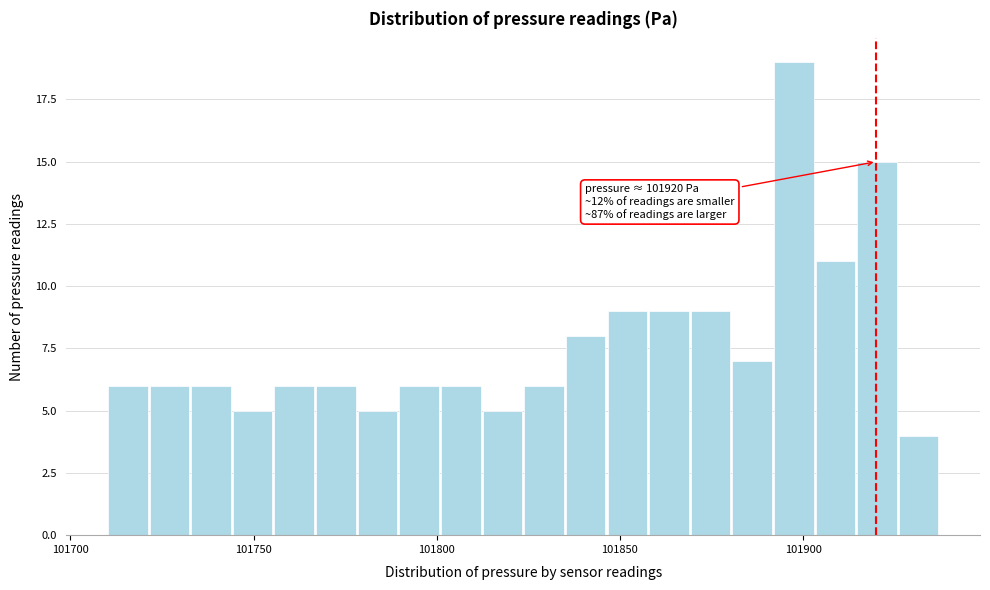

Read against the x-axis, roughly where is the centre of the tallest bar?

101895